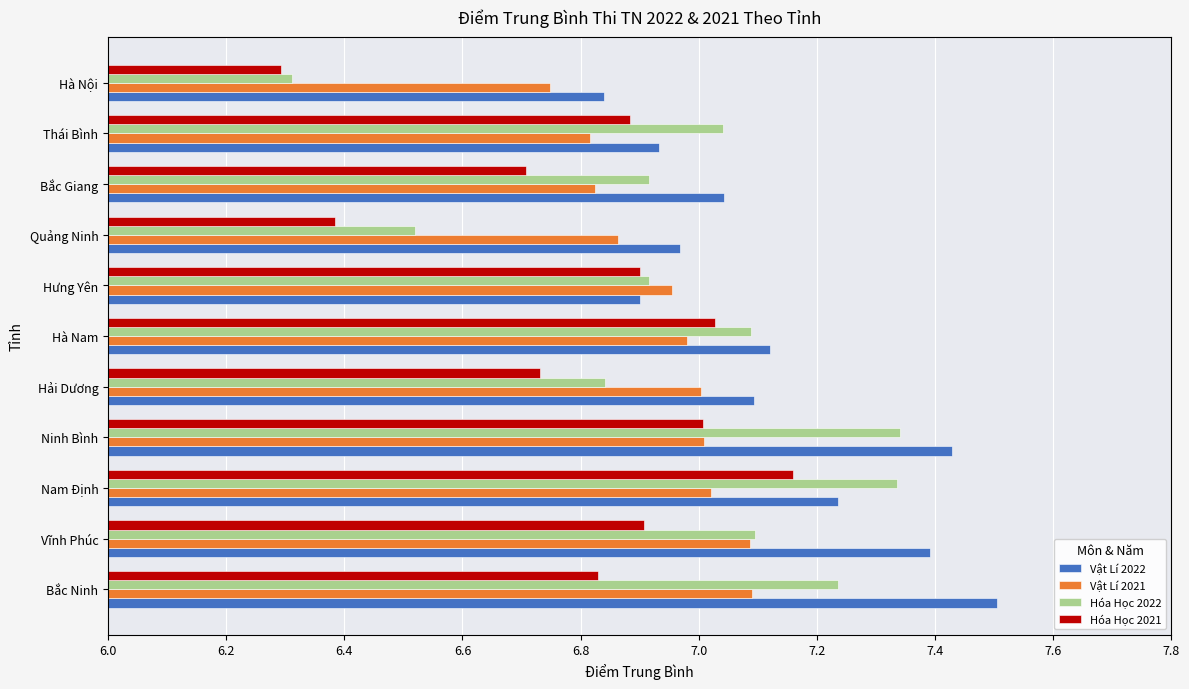

Which series has the largest range (max minus min)?

Hóa Học 2022